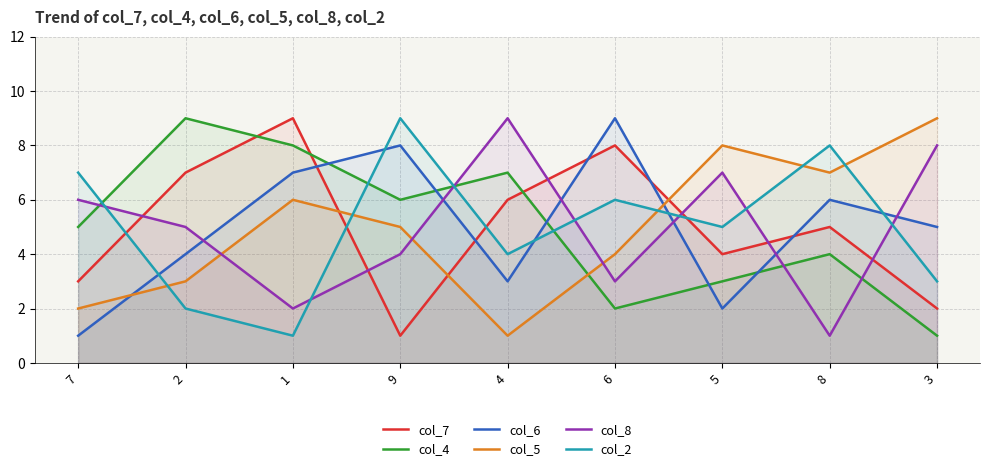

Where does the col_7 series first go above 5?

2